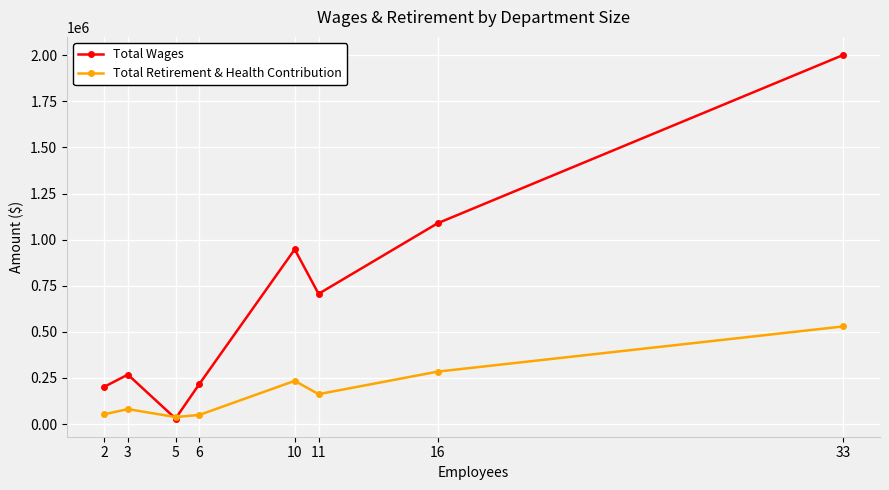

What is the average value of the Total Retirement & Health Contribution series?

179067